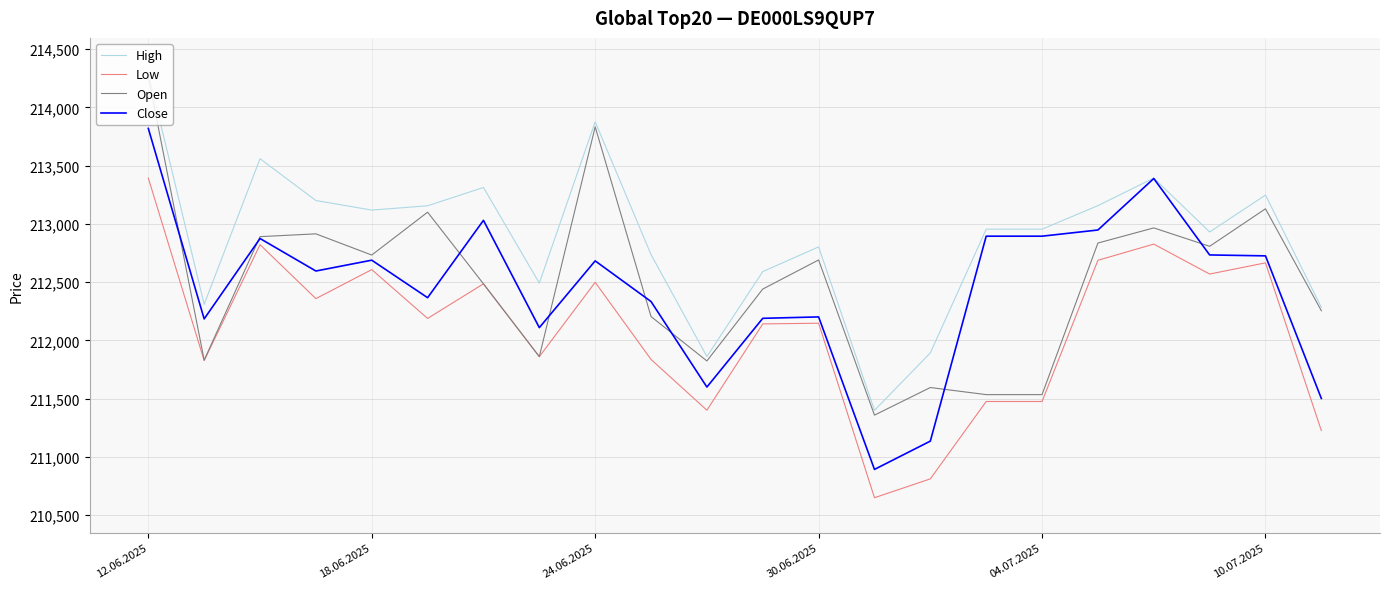

True or false: High and Low intersect in this chart.

False